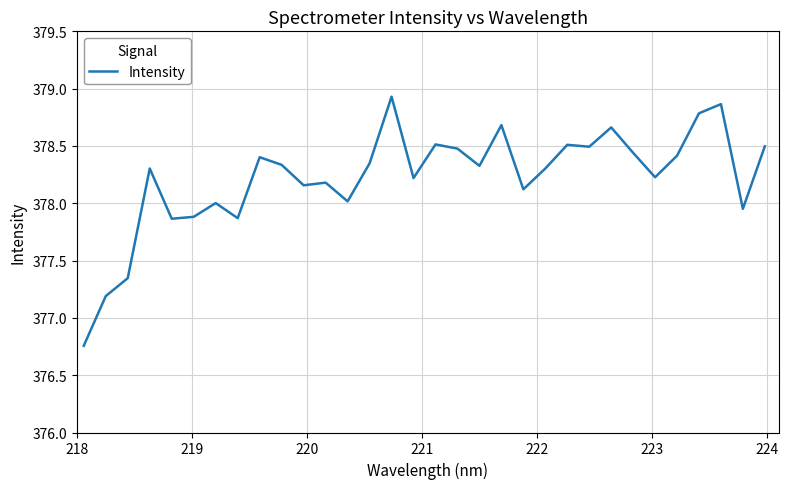

What is the maximum value shown in the chart?

378.9